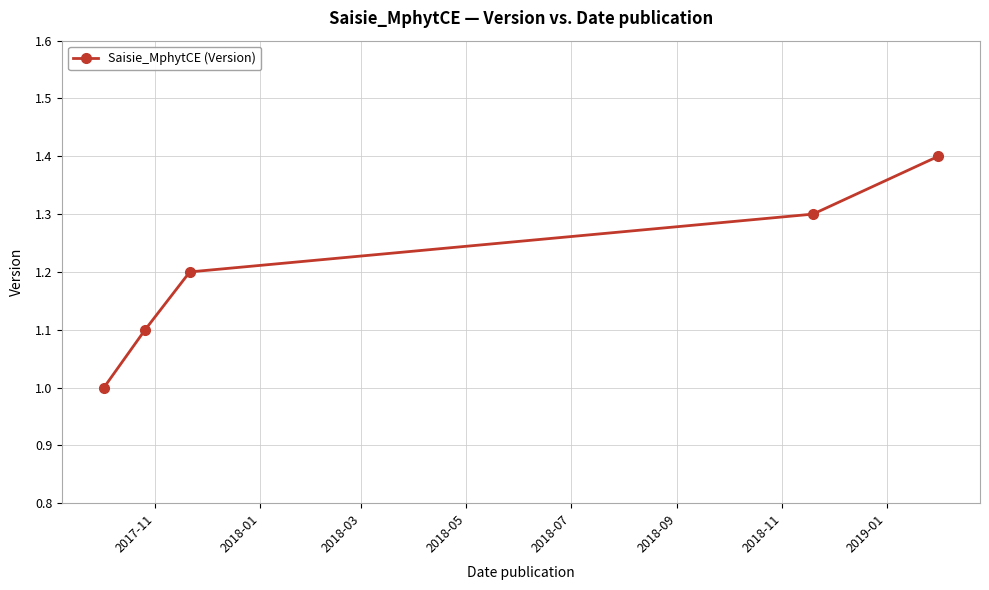

What is the smallest value displayed?

1.0